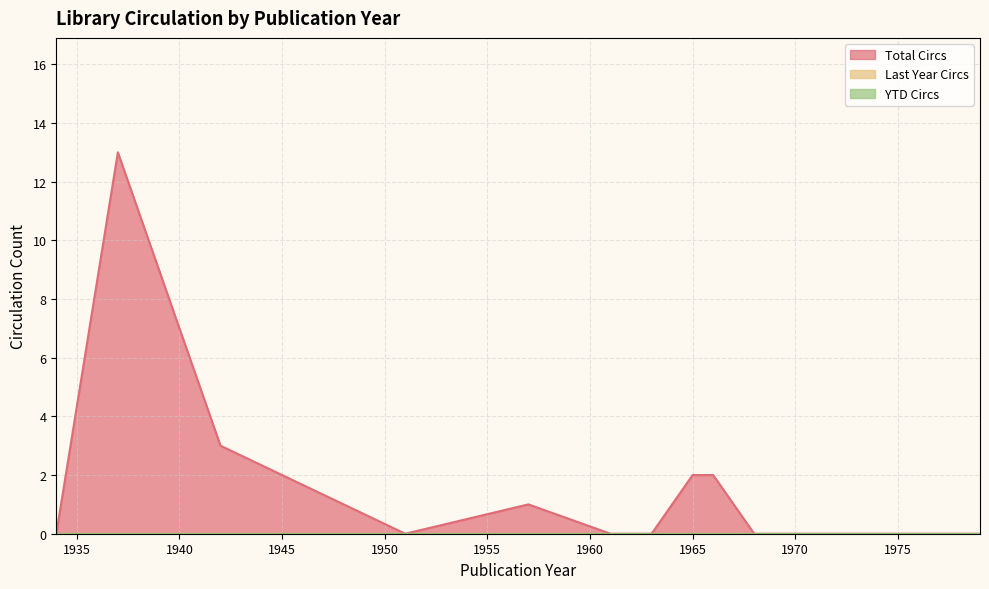

Does the chart display data point markers on the line(s)?

No